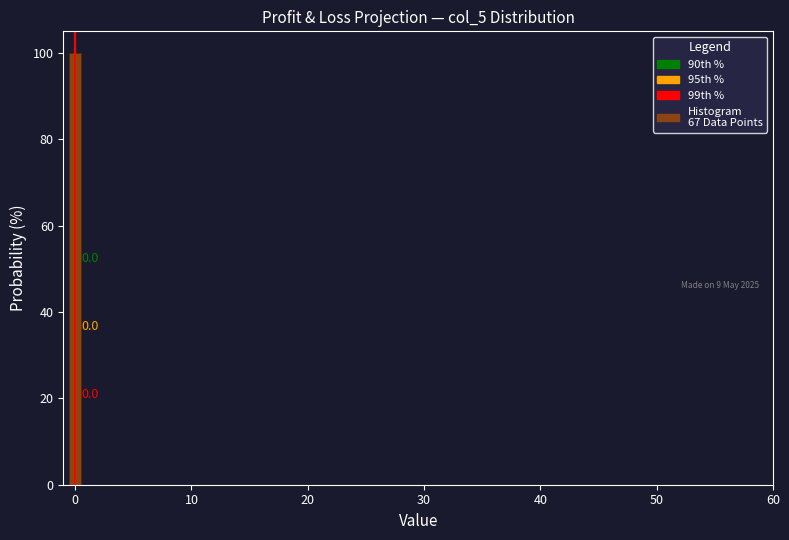

Around what value on the x-axis is the tallest bar? Give the approximate position of its centre, as read against the axis.

0